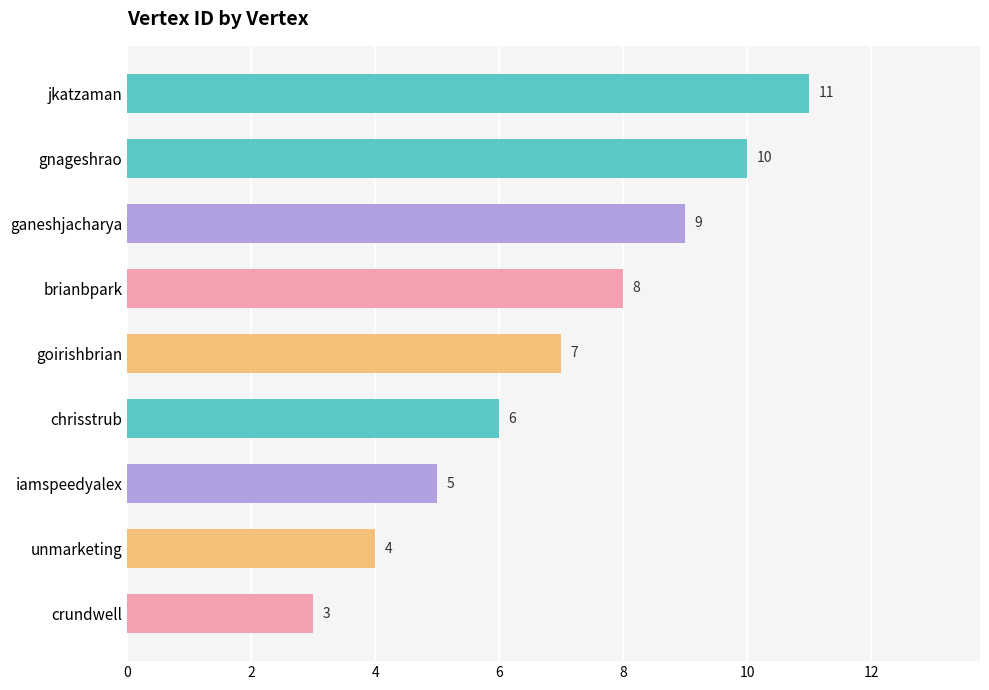

At which label is the value closest to 7?

goirishbrian